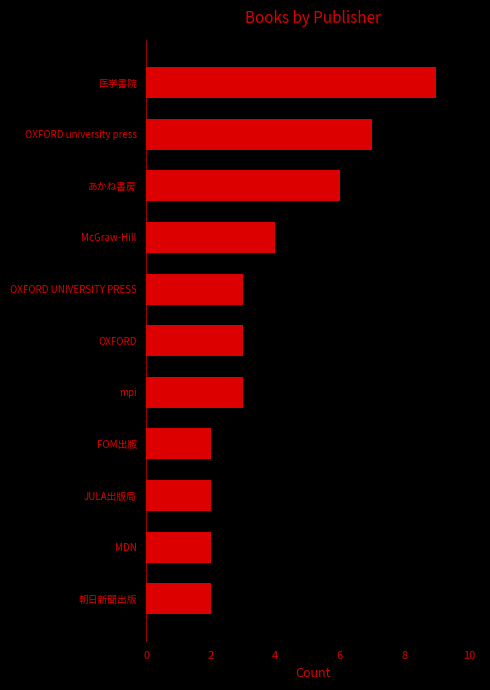

What is the sum of the values at MDN and OXFORD university press?

9